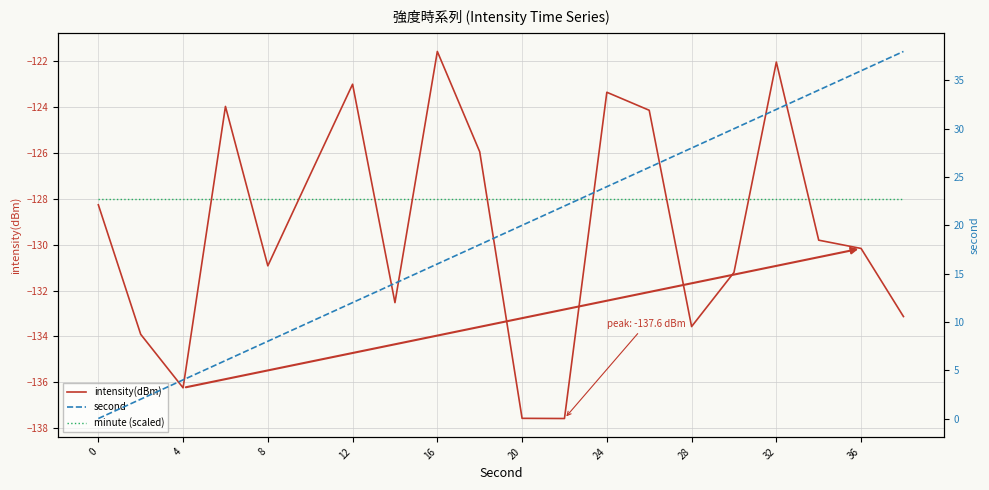

What is the sum of all second values?

380.0